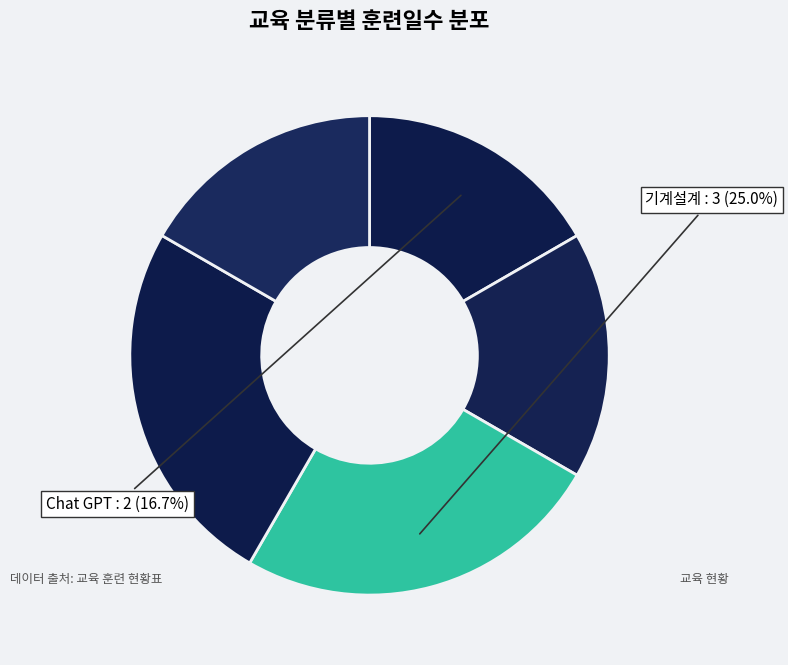

How many slices are in this pie chart?

5